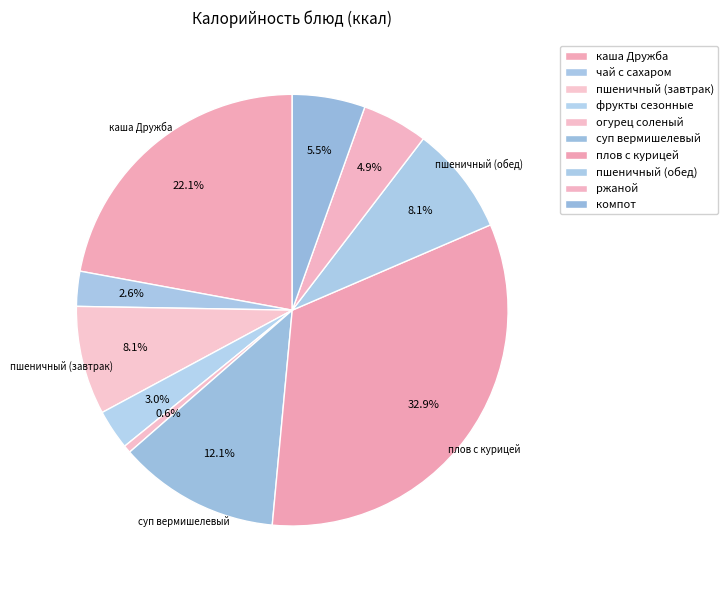

How many segments does this pie chart have?

10